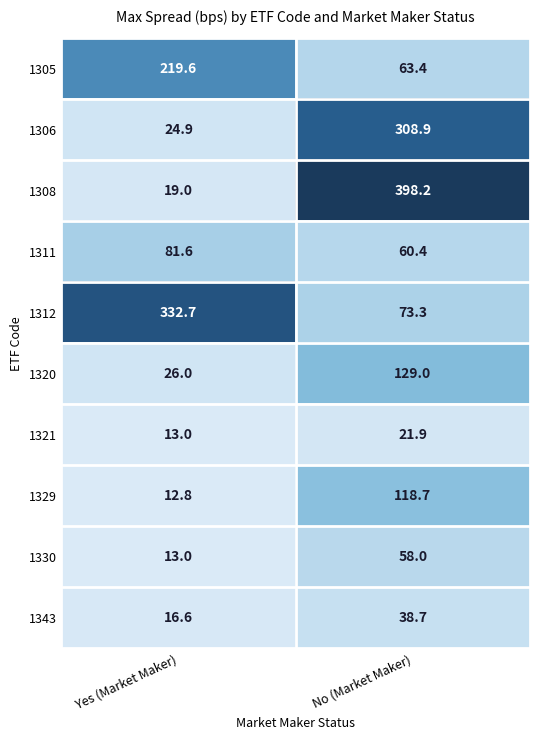

Reading left to right, transcribe all the data shown in this chart.

1305: 219.6	63.4
1306: 24.9	308.9
1308: 19.0	398.2
1311: 81.6	60.4
1312: 332.7	73.3
1320: 26.0	129.0
1321: 13.0	21.9
1329: 12.8	118.7
1330: 13.0	58.0
1343: 16.6	38.7